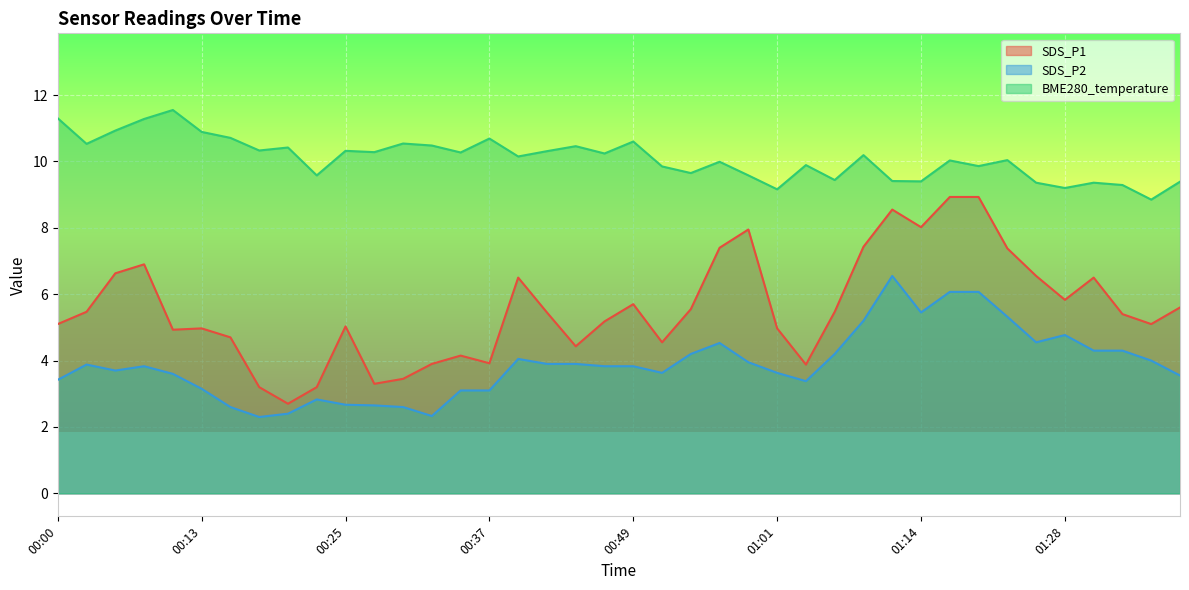

What position from the left is 00:34?

15